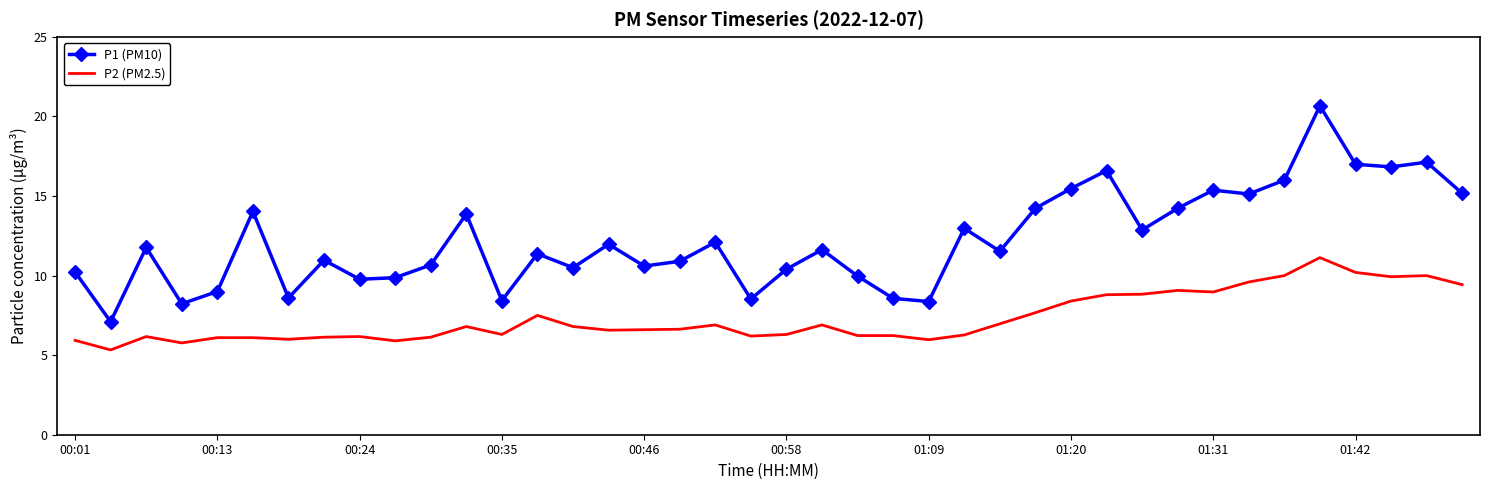

True or false: P1 (PM10) and P2 (PM2.5) cross at least once.

False